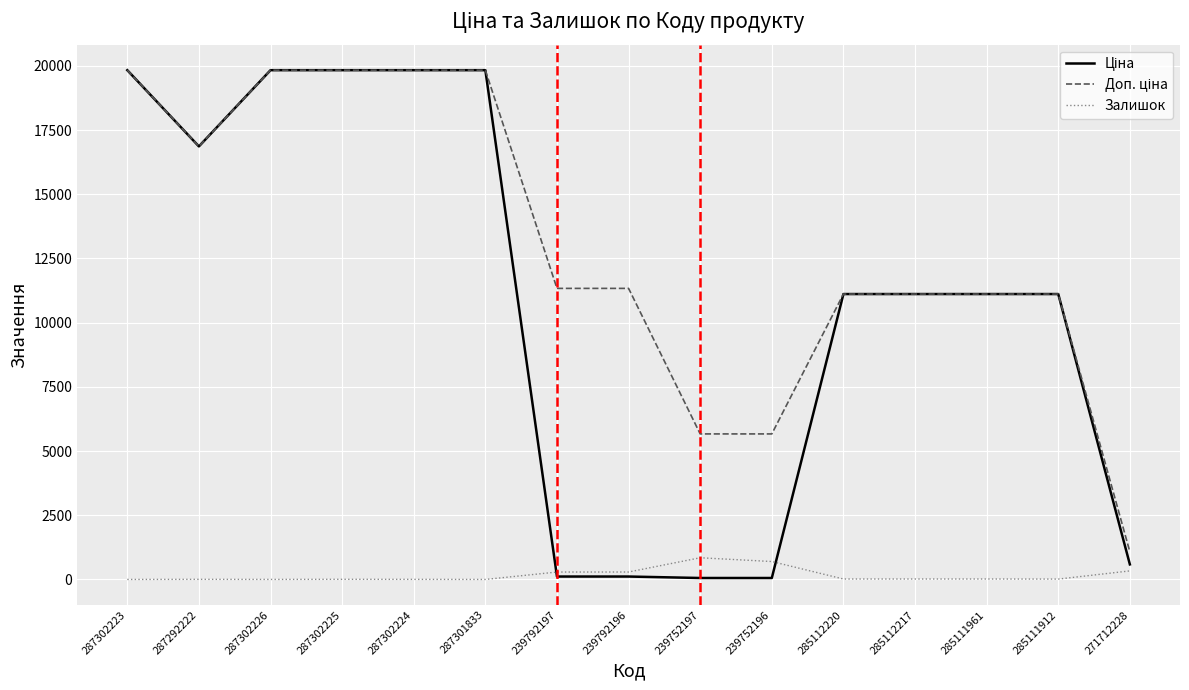

What is the difference between the highest and lowest values at 285112217?

11096.6